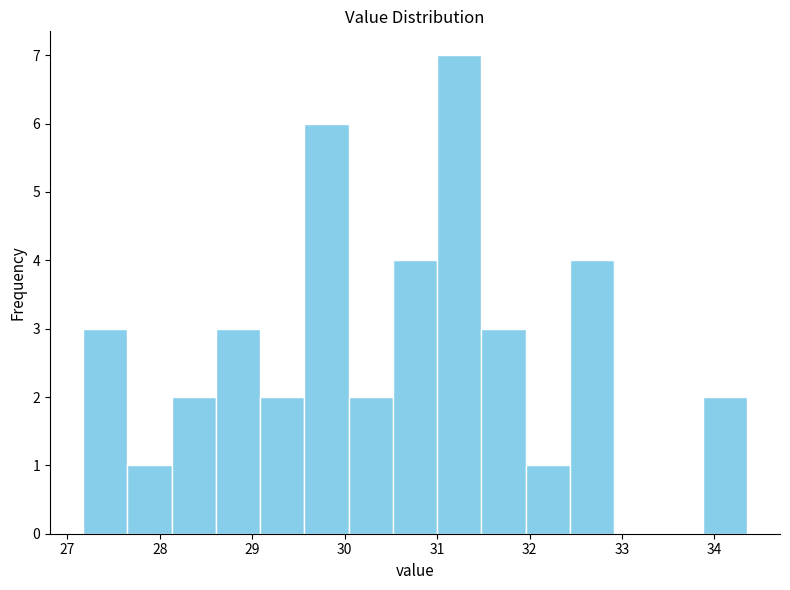

How tall is the bar that spans 30.5 to 31.0 on the x-axis? Neither the bar edges nor the heights are printed on the chart, so give them approximately, as read against the axes.

4